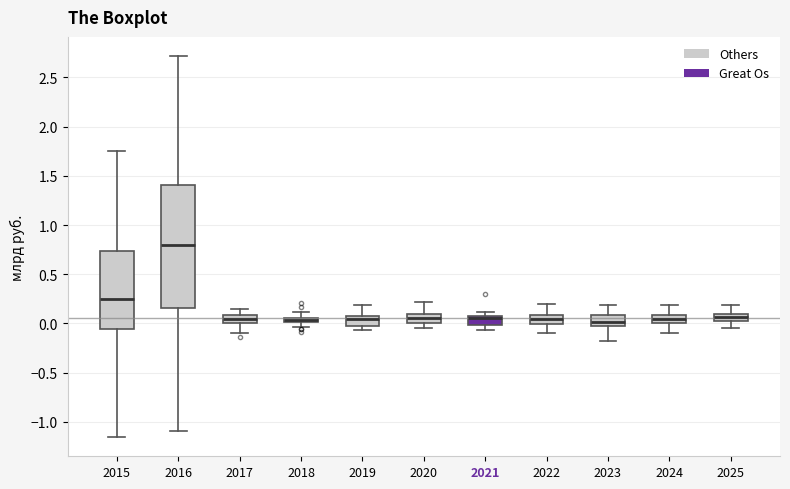

Comparing the boxes themselves (not the whiskers), which one is the tallest?

2016